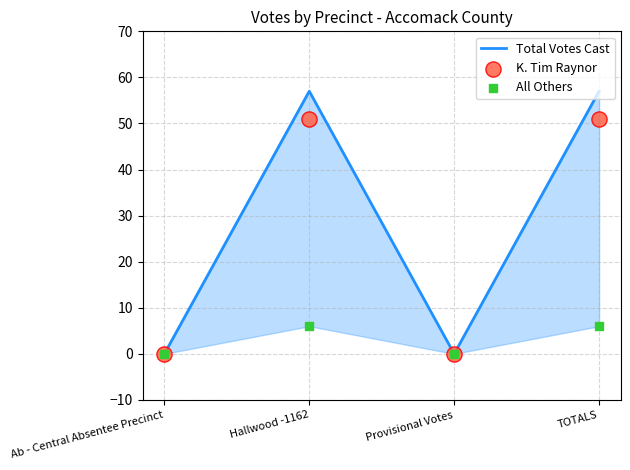

Which series has the largest total across all categories?

Total Votes Cast